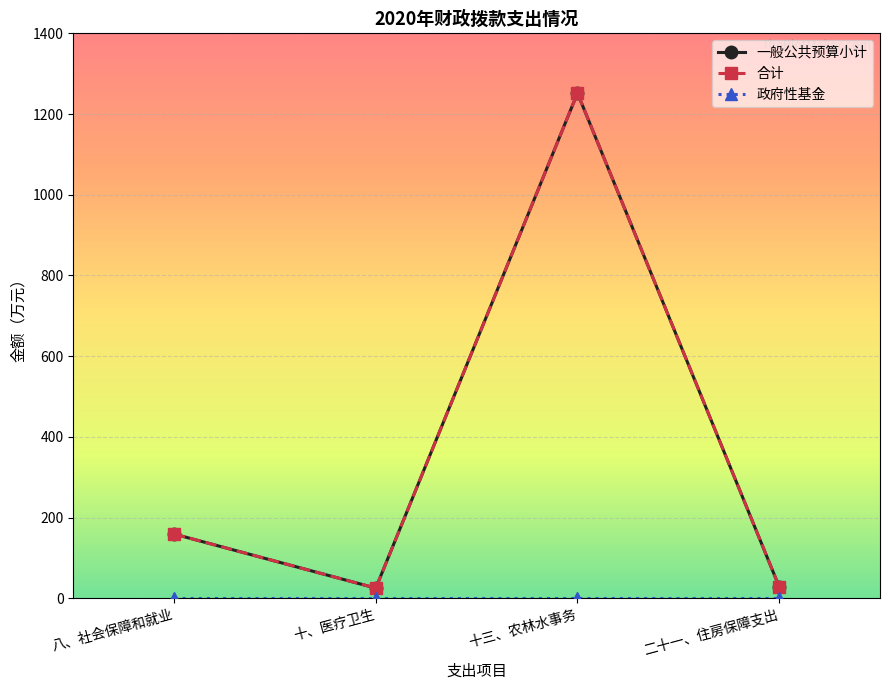

Is this an area chart (filled region under the line)?

No